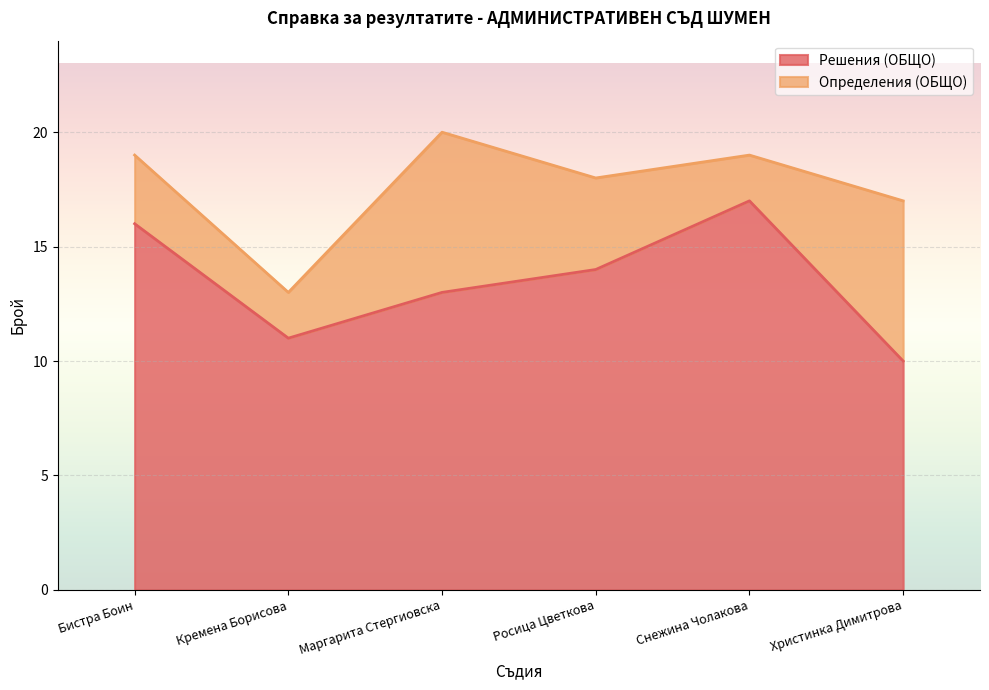

True or false: the data shows 13 at Маргарита Стергиовска.

True